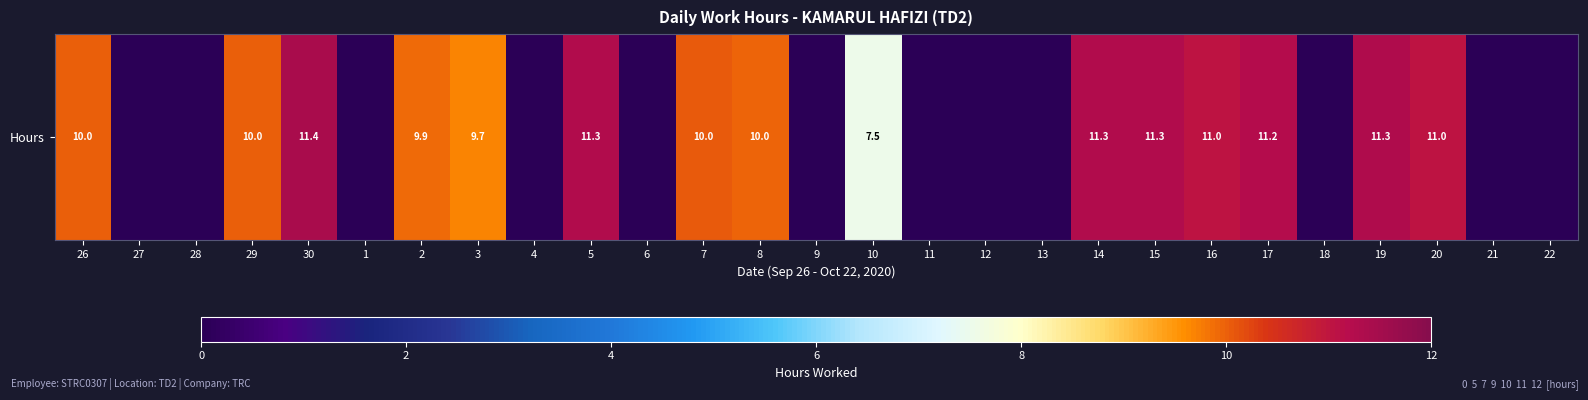

Which label corresponds to the smallest value in the chart?

27